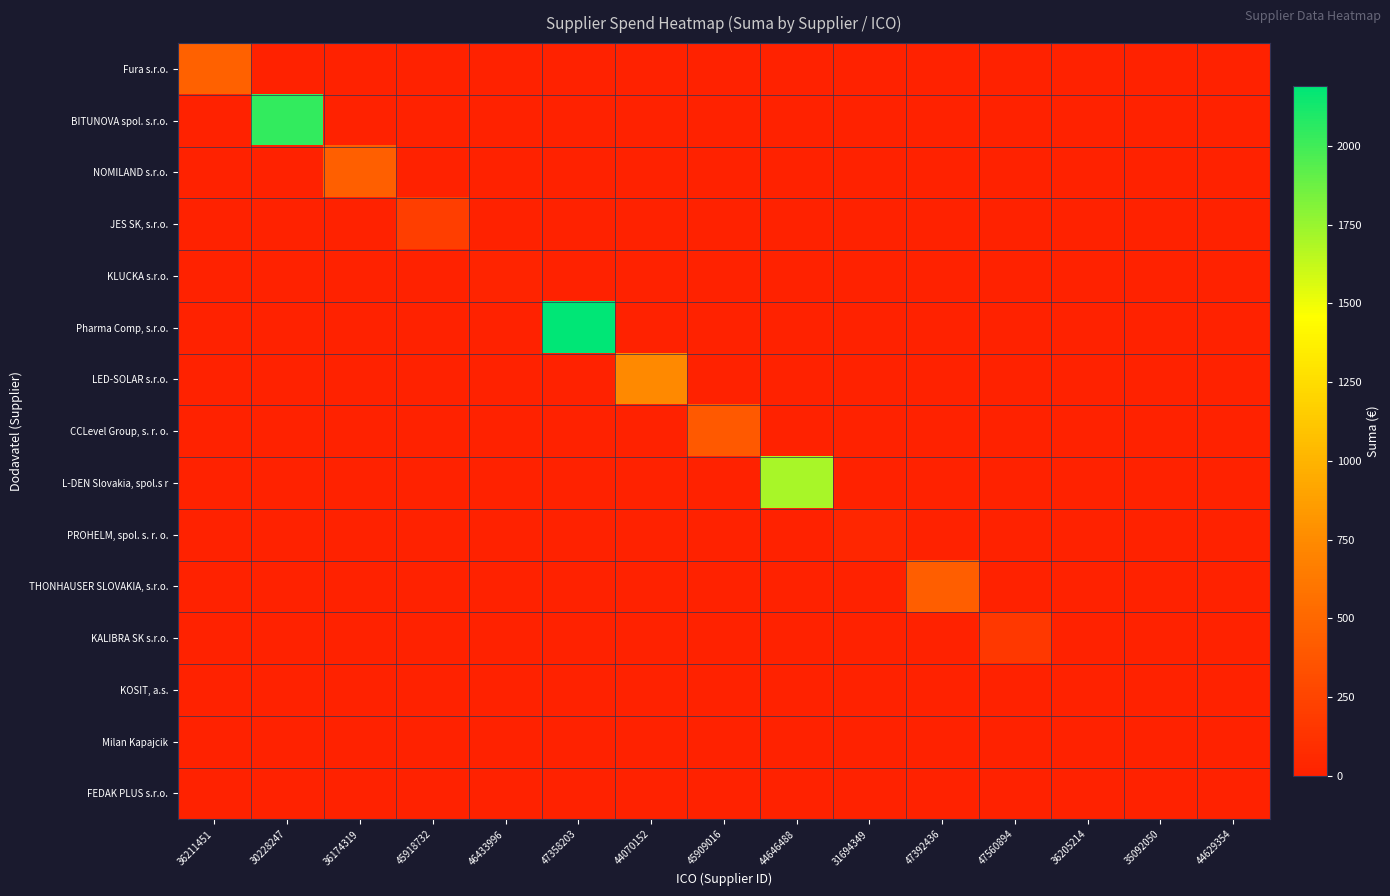

Which series has the widest spread of values?

Pharma Comp, s.r.o.